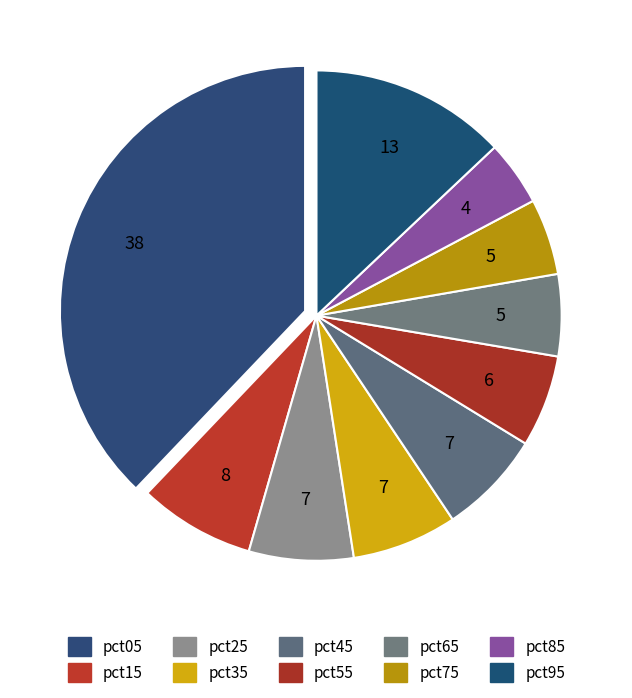

Is it true that pct25 is 14% of the pie?

False